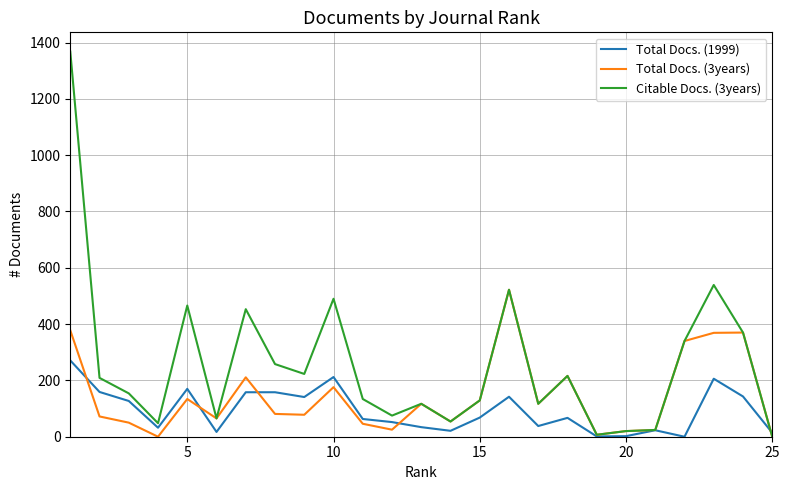

True or false: Citable Docs. (3years) has more than 2 points higher than both neighbors.

True